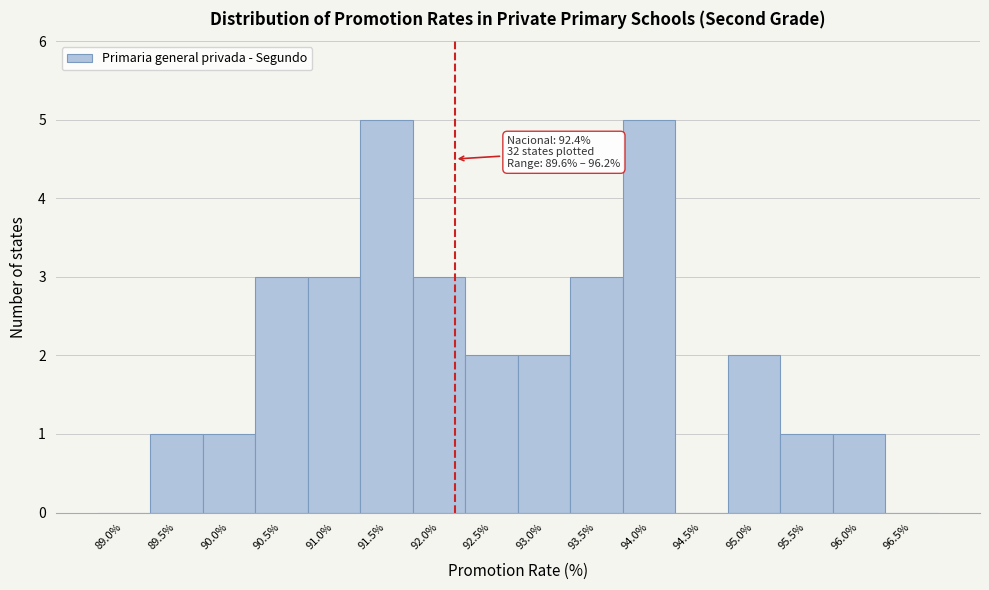

Reading left to right, extract all data points from this chart.

89.0%=0	89.5%=1	90.0%=1	90.5%=3	91.0%=3	91.5%=5	92.0%=3	92.5%=2	93.0%=2	93.5%=3	94.0%=5	94.5%=0	95.0%=2	95.5%=1	96.0%=1	96.5%=0